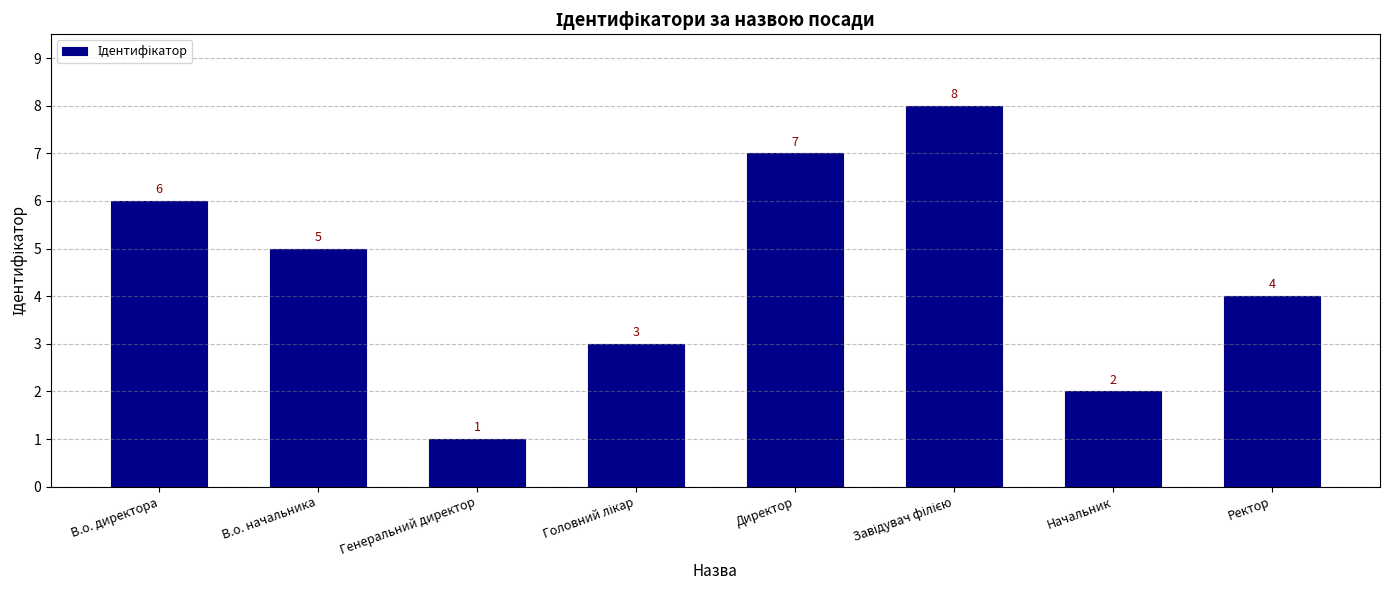

Count the number of categories in the chart.

8